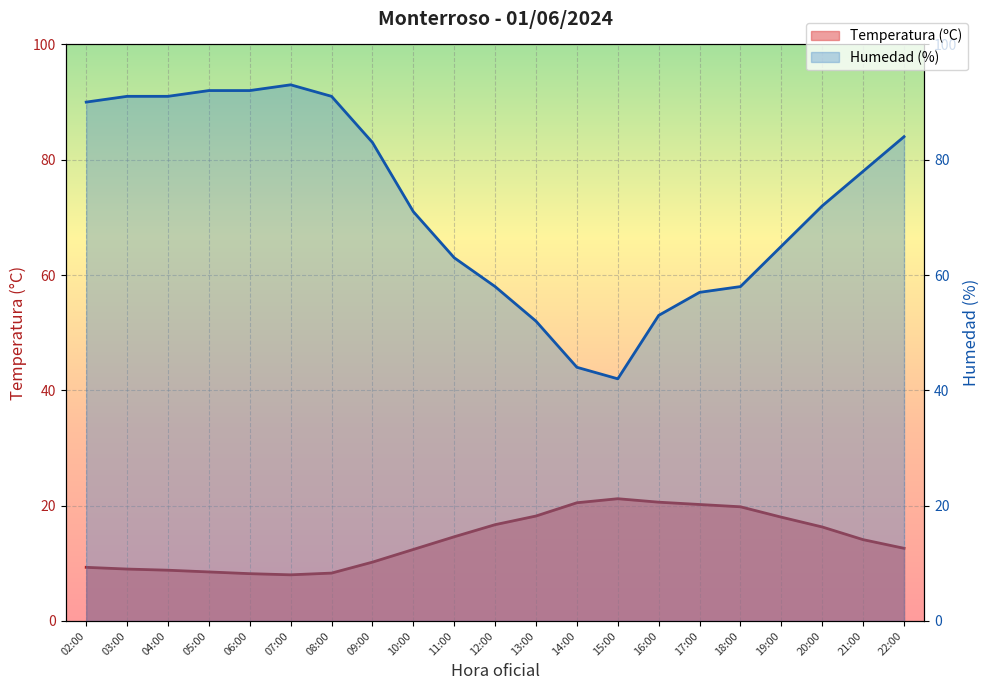

What position from the right is 16:00?

7